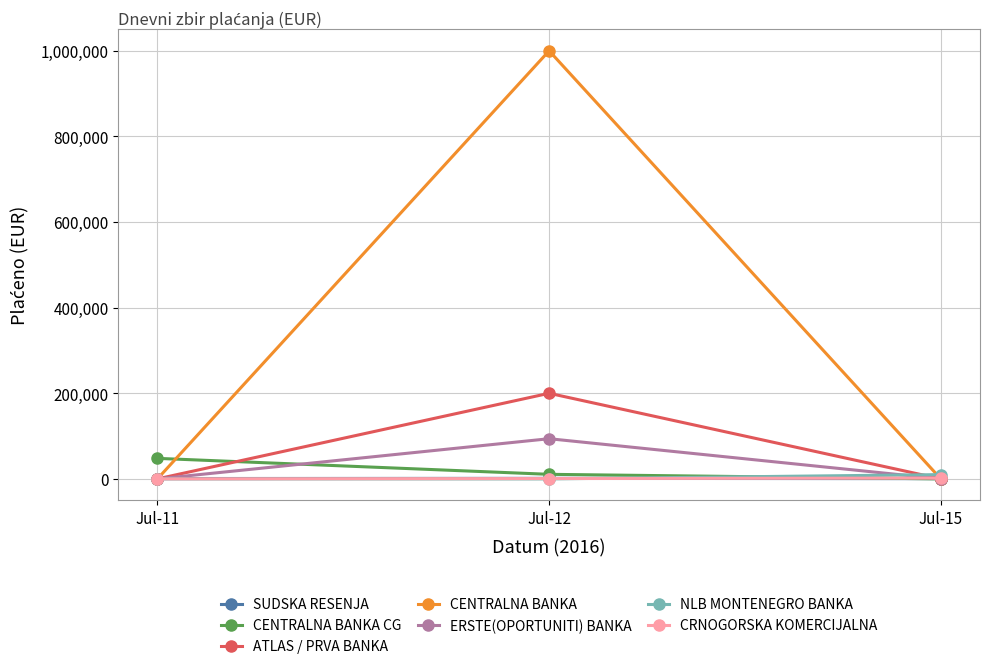

Does the chart display data point markers on the line(s)?

Yes